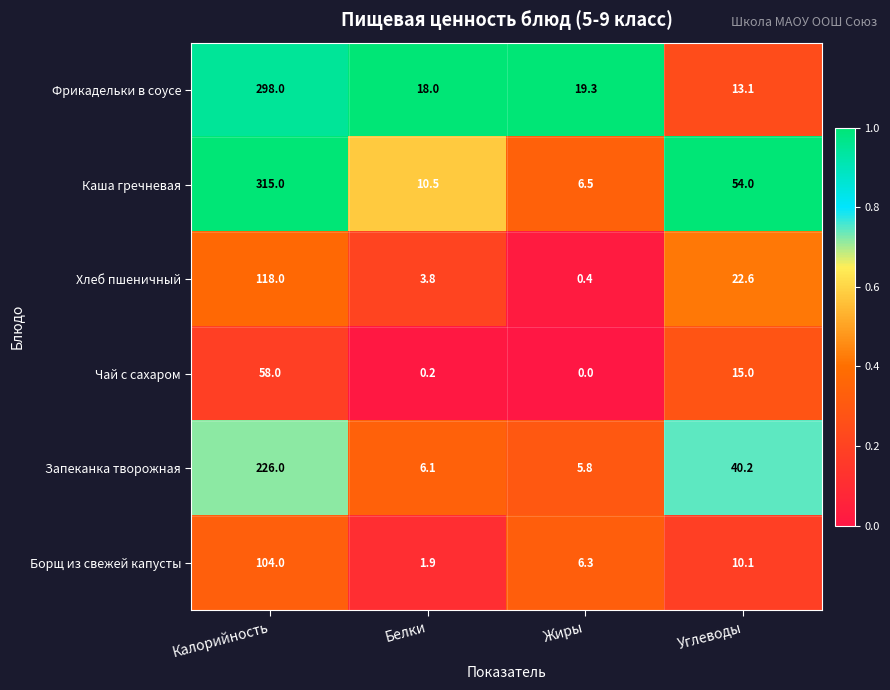

What is the sum of the Фрикадельки в соусе values at Калорийность and Жиры?

317.3